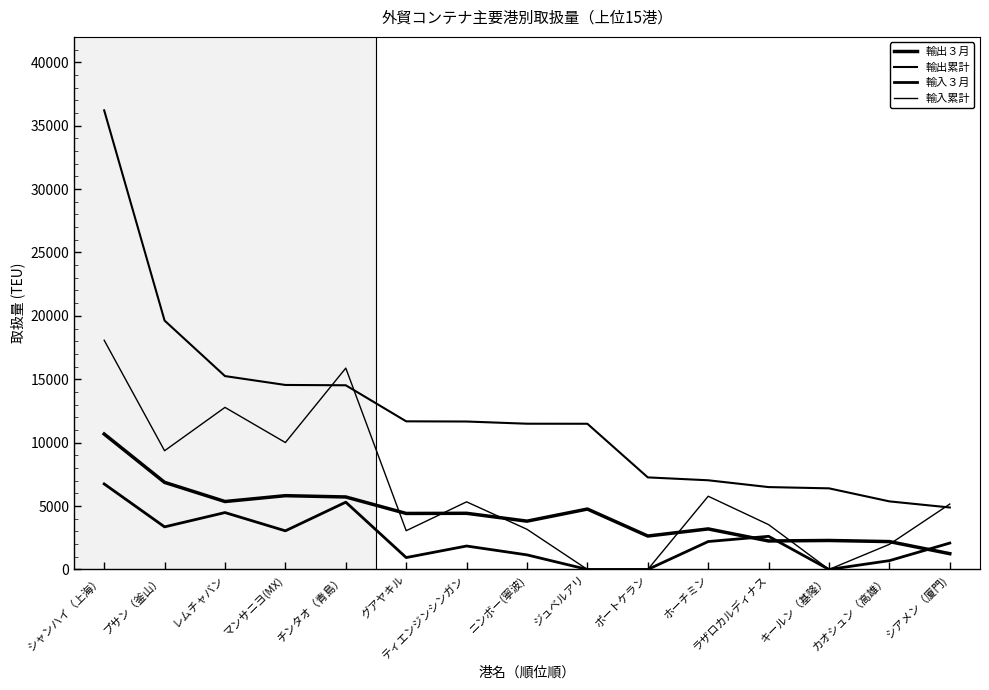

True or false: 輸入３月 and 輸出累計 cross at least once.

False